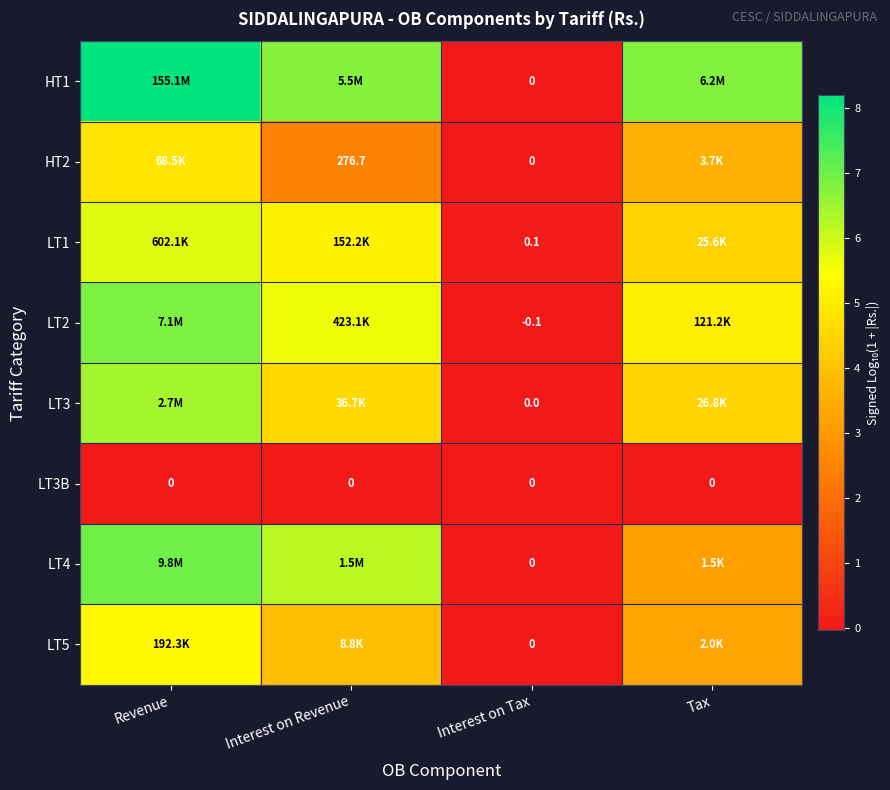

At which label does LT5 reach its minimum?

Interest on Tax